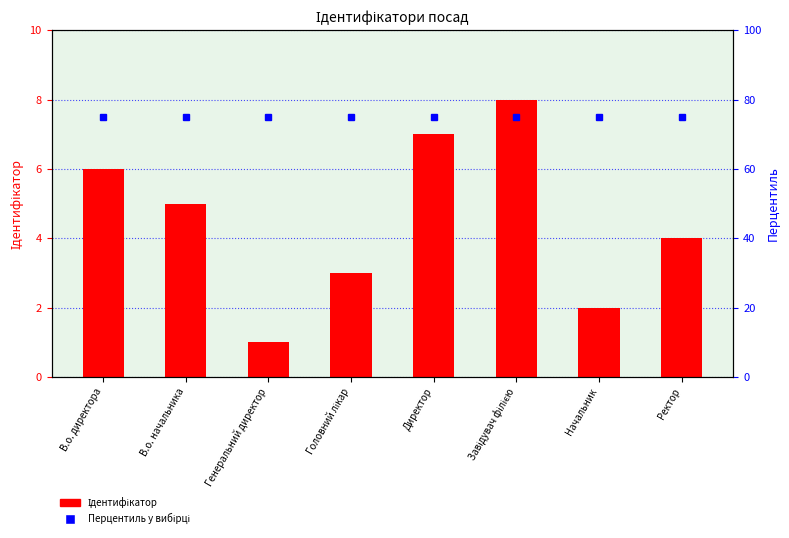

Where does the Ідентифікатор series first go above 5?

В.о. директора